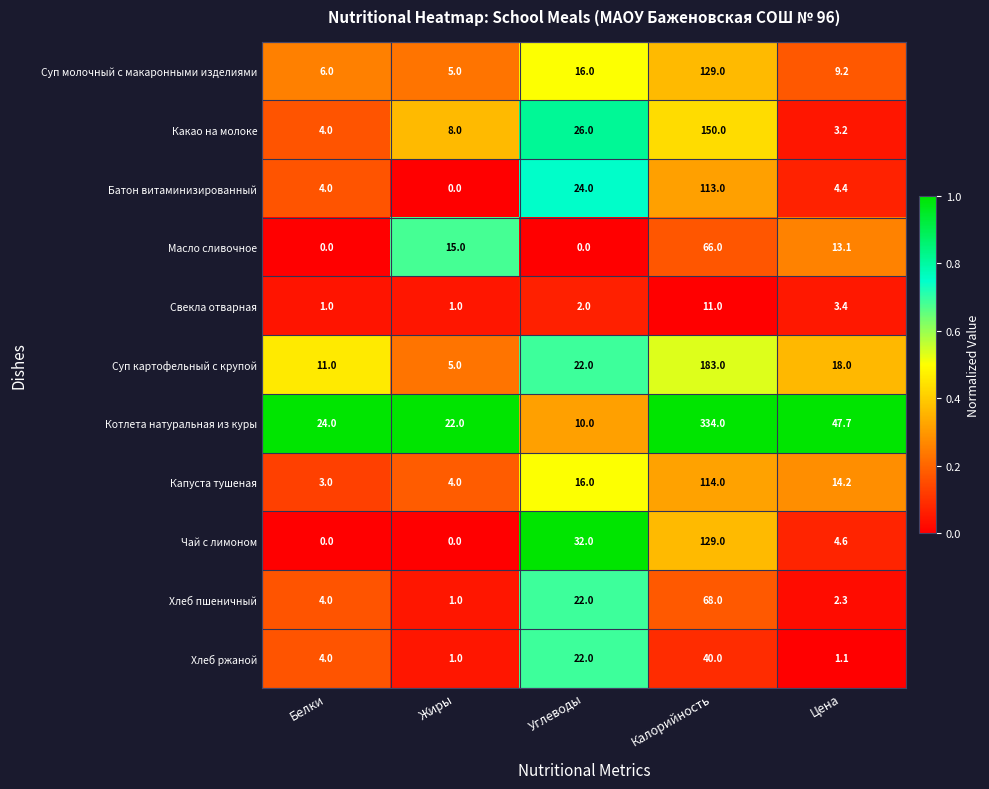

What is the total value across all series at Цена?

121.2